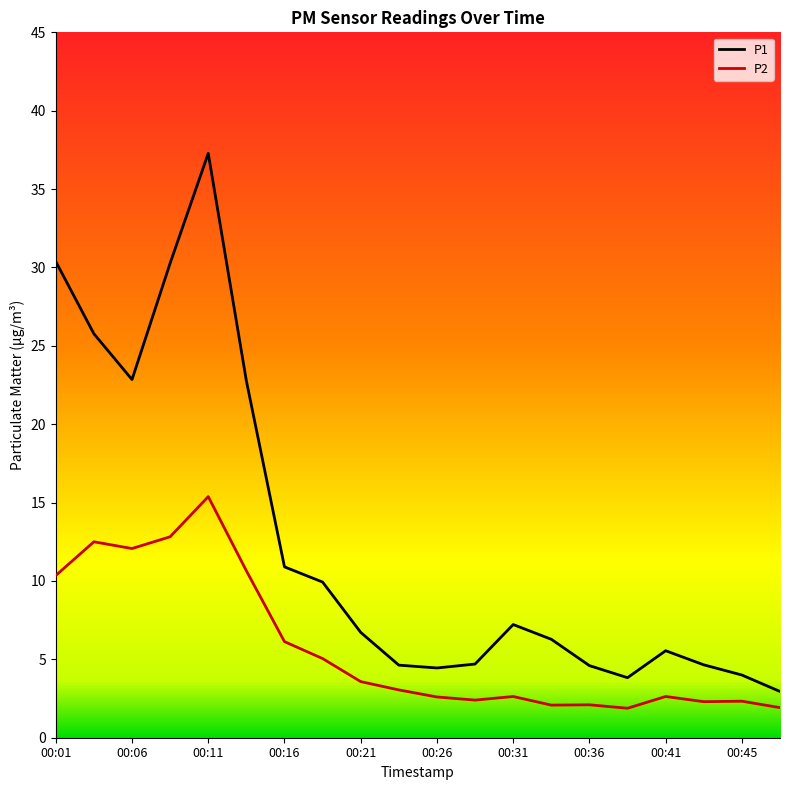

Rank the series by their maximum value, from highest to lowest.

P1, P2